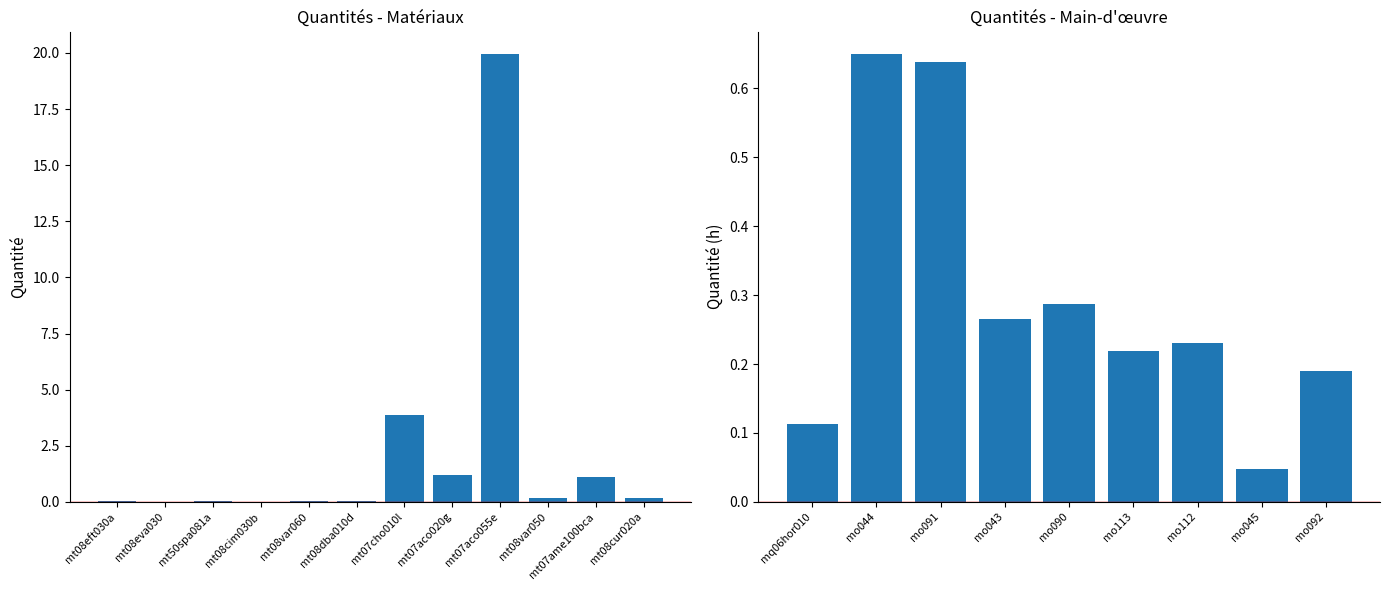

Count the number of data series in this chart.

1